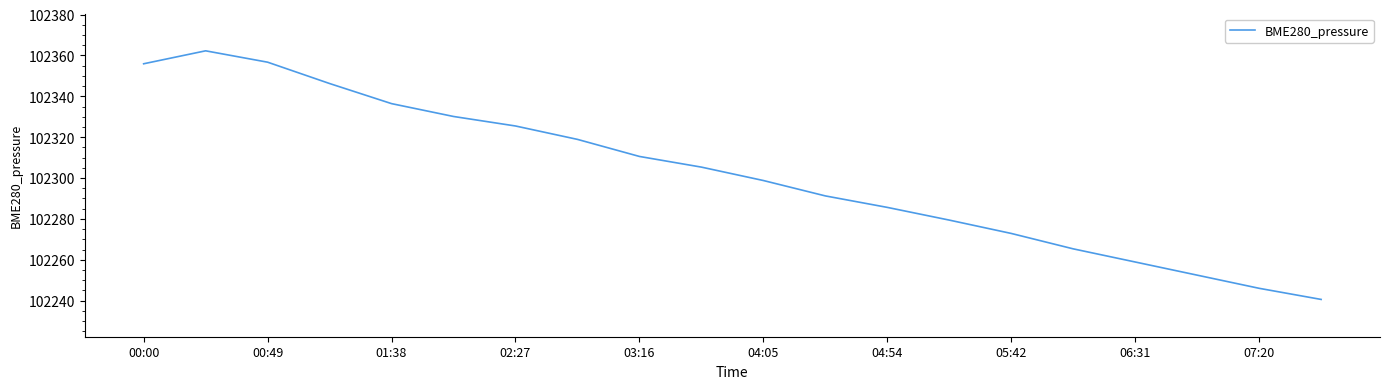

What is the difference between the maximum and minimum values?

121.7